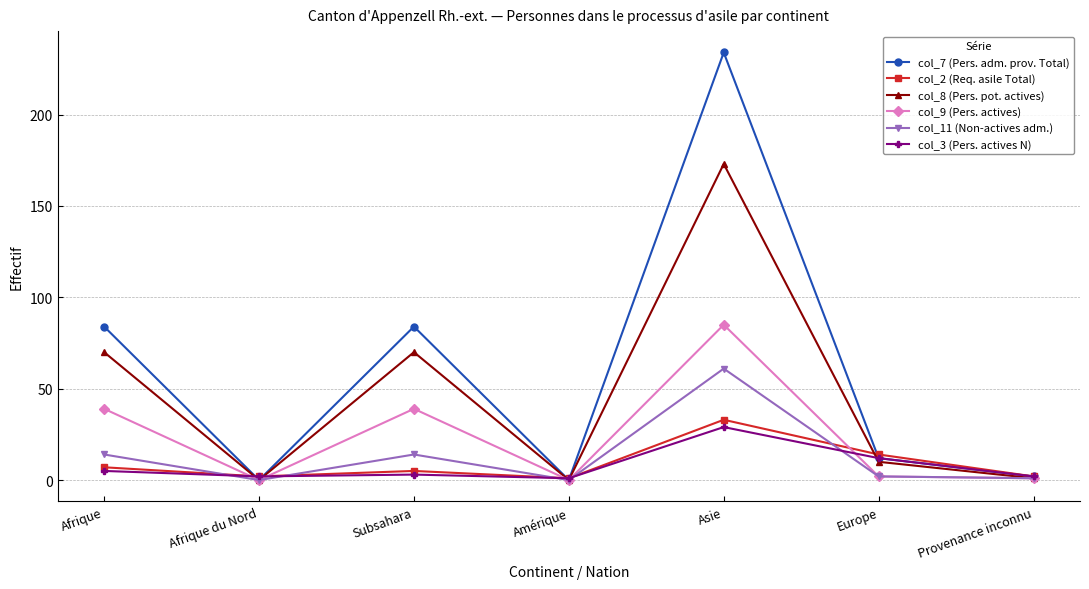

Which series has the widest spread of values?

col_7 (Pers. adm. prov. Total)